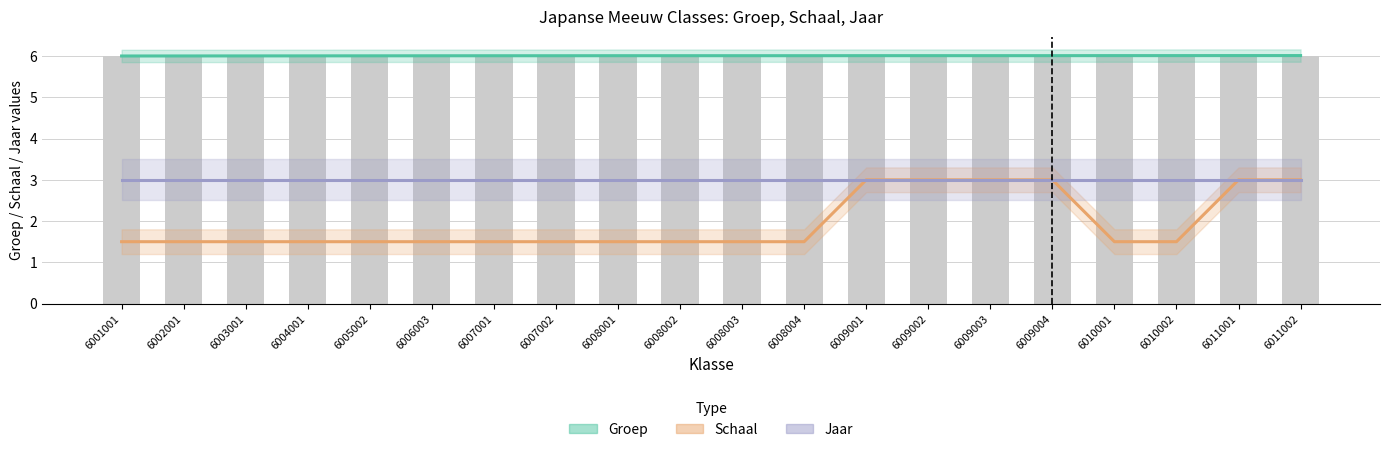

Are the bars horizontal?

No